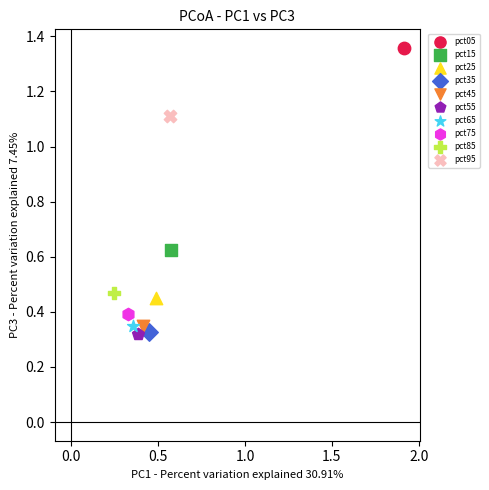

What are all the series names shown in the legend?

pct05, pct15, pct25, pct35, pct45, pct55, pct65, pct75, pct85, pct95